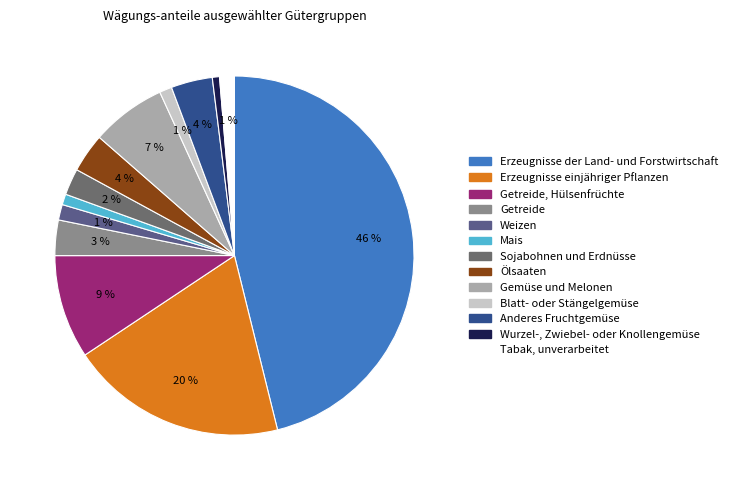

Is it true that Getreide, Hülsenfrüchte is 1% of the pie?

False